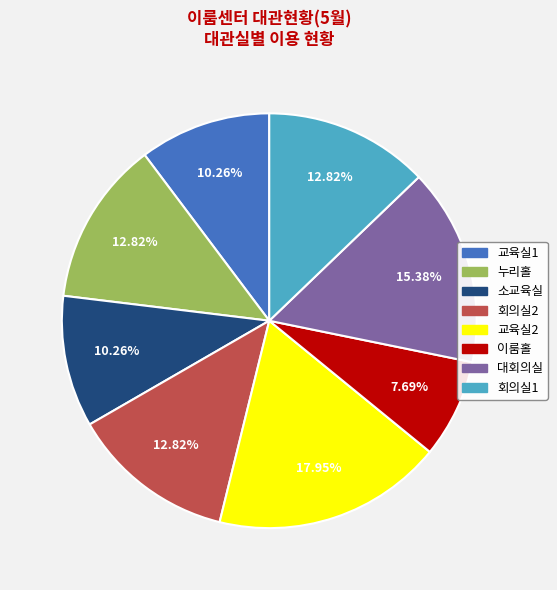

Is there a majority slice in this chart?

No